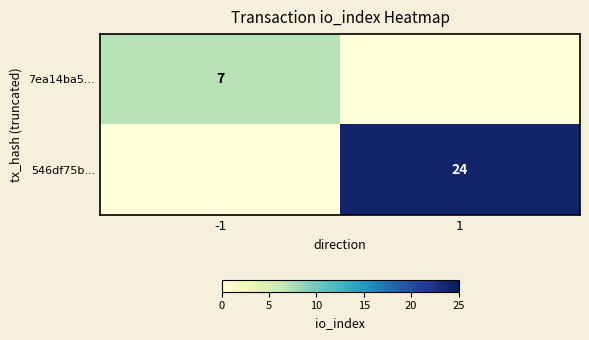

How many categories are shown in the chart?

2